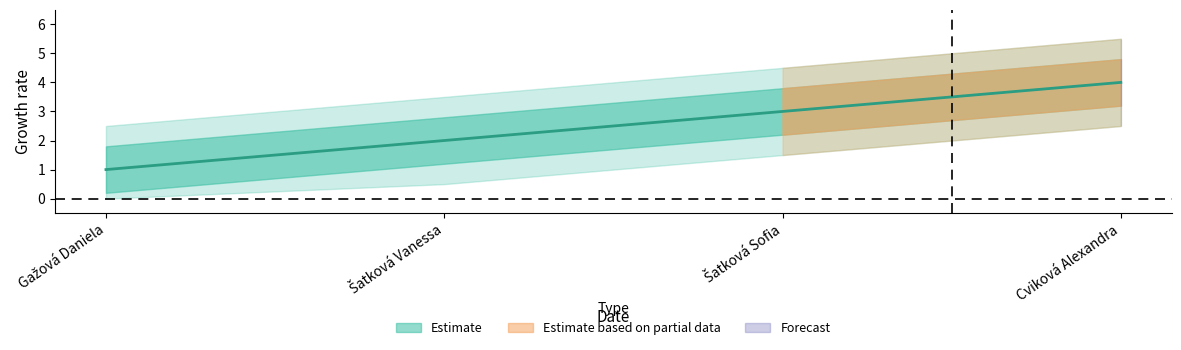

What is the change in value from Šatková Vanessa to Šatková Sofia?

+1